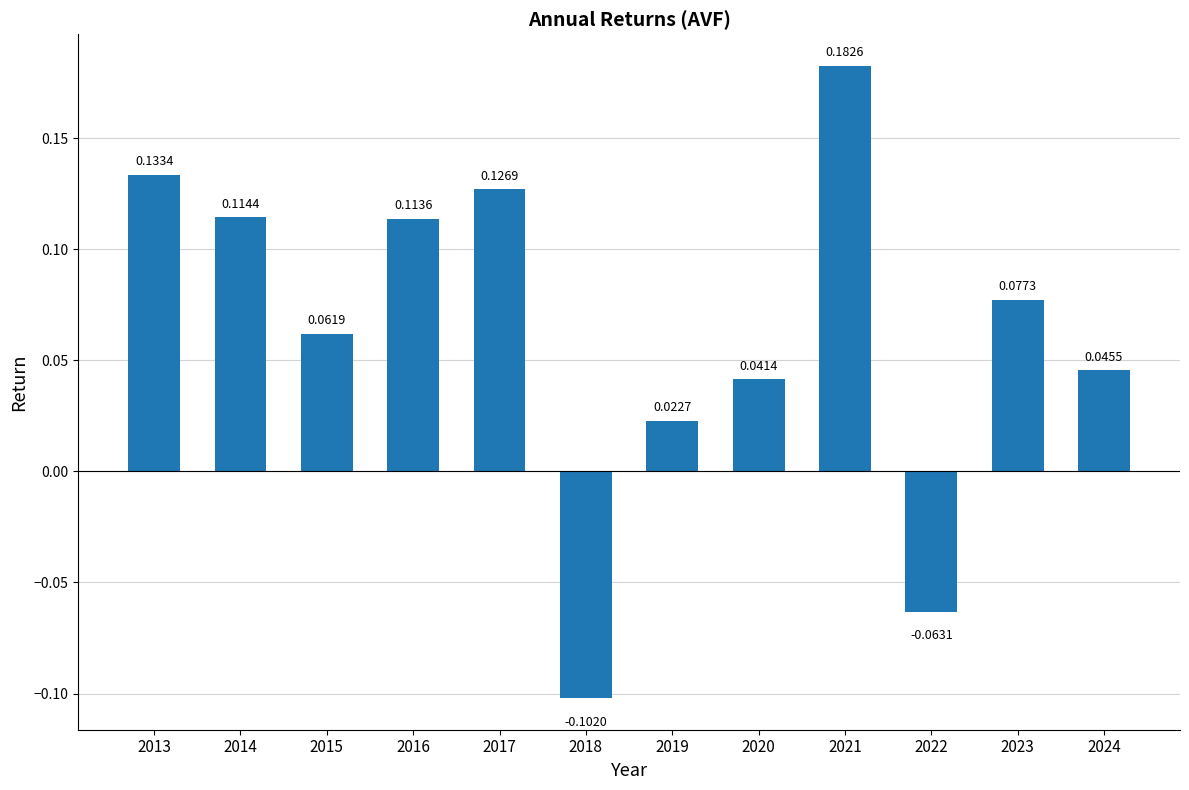

Between 2020 and 2021, which is larger?

2021